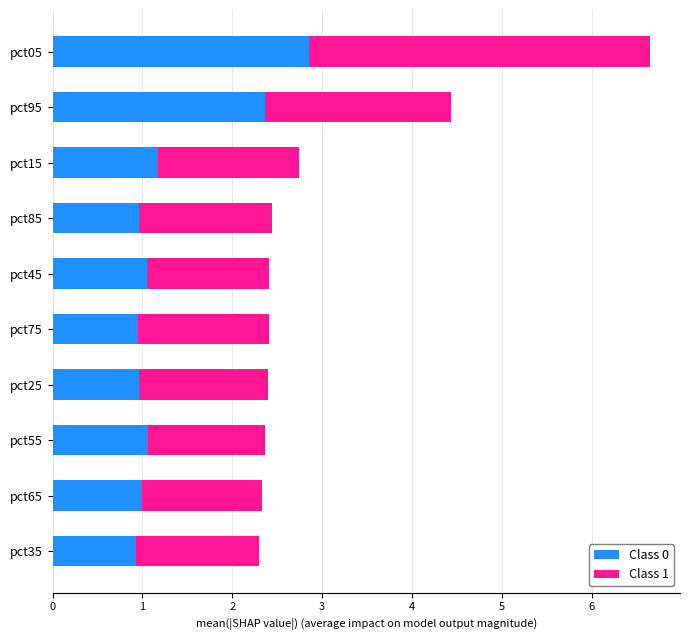

What is the maximum value for Class 0?

2.9